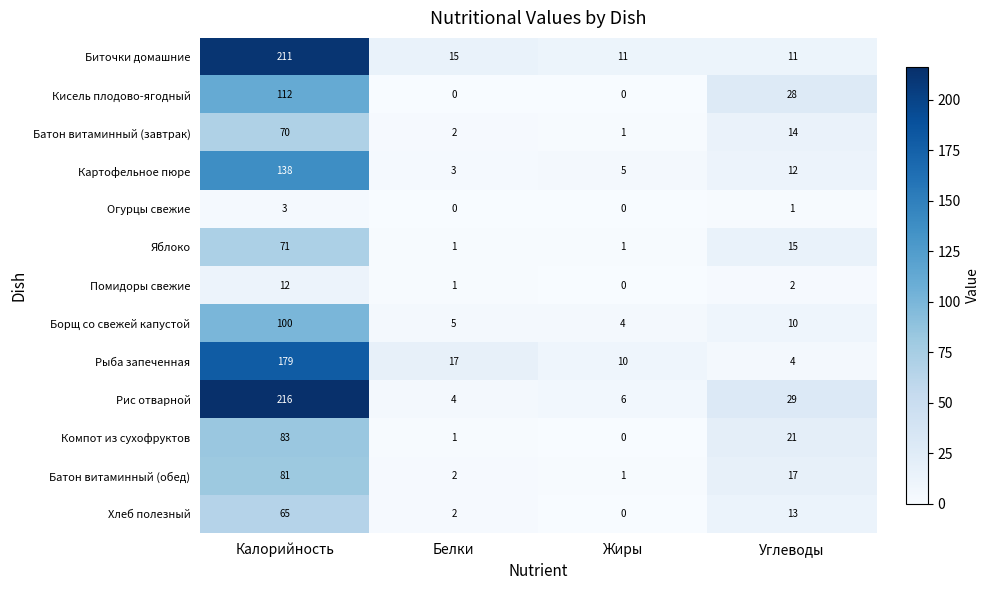

What is the approximate value of Помидоры свежие at Калорийность, to the nearest 10?

10